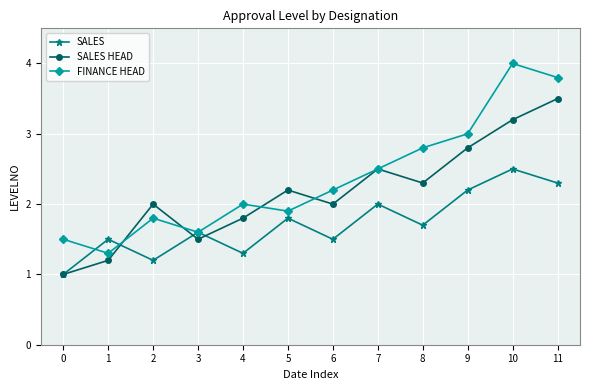

Does the chart have visible grid lines?

Yes